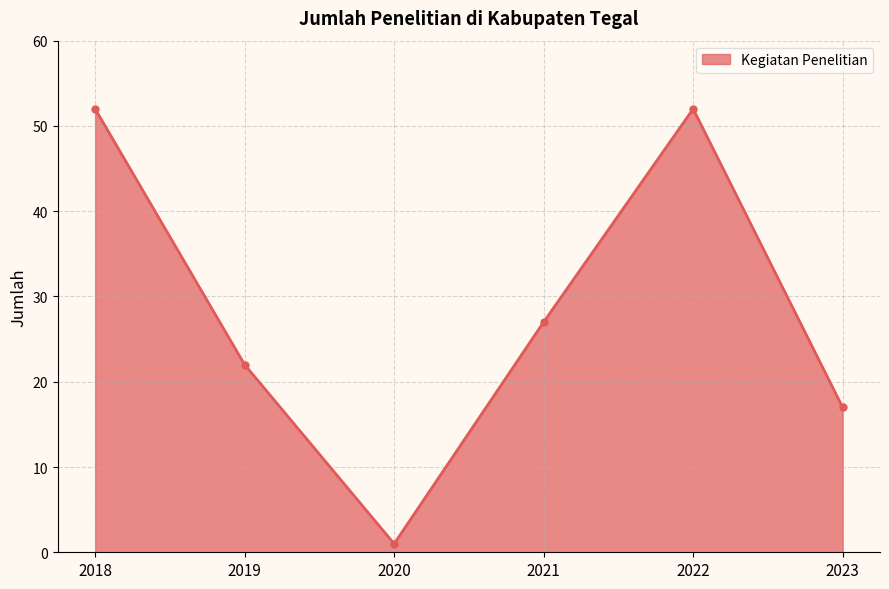

True or false: the data shows 52 at 2018.

True